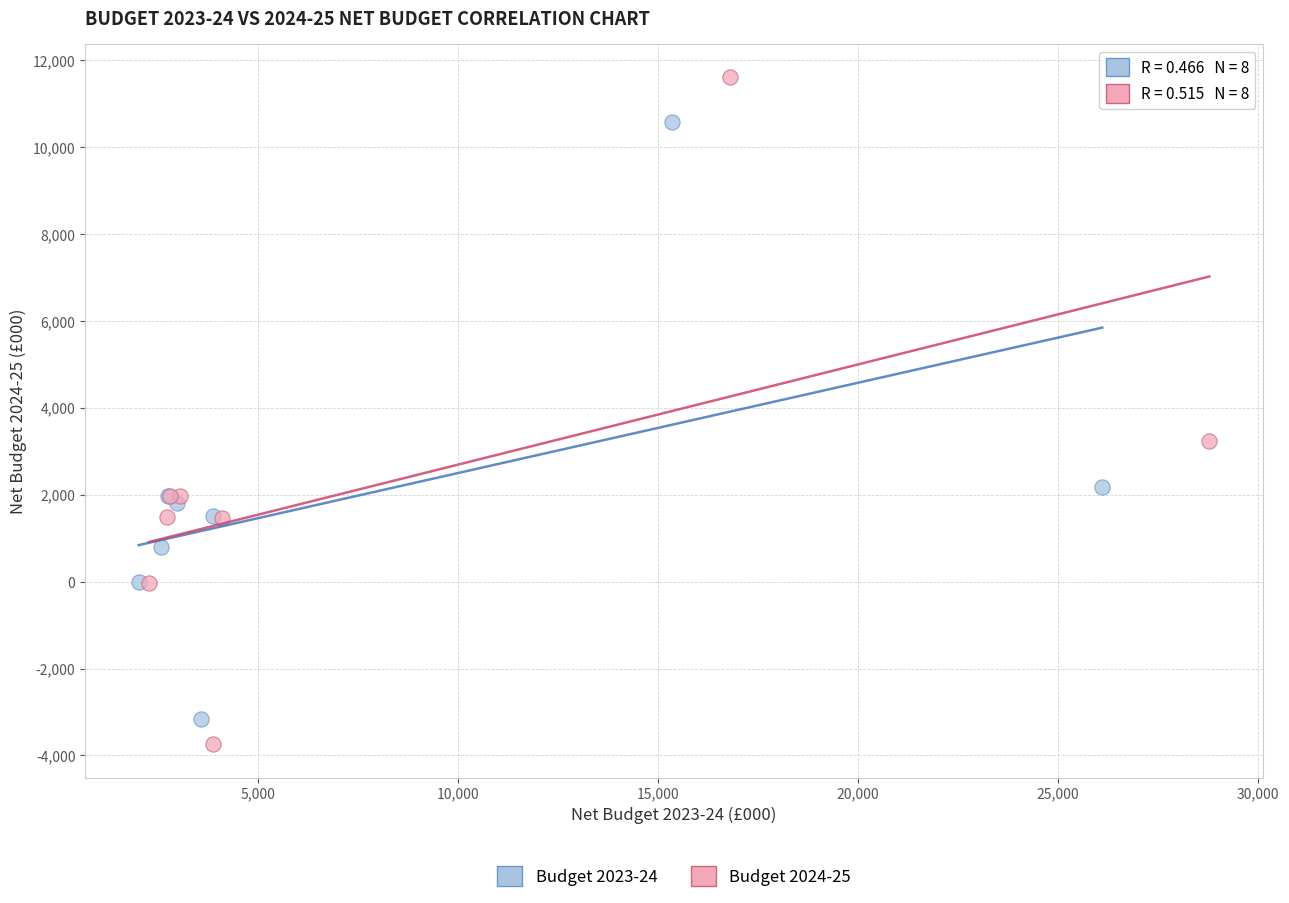

What are all the series names shown in the legend?

Budget 2023-24, Budget 2024-25